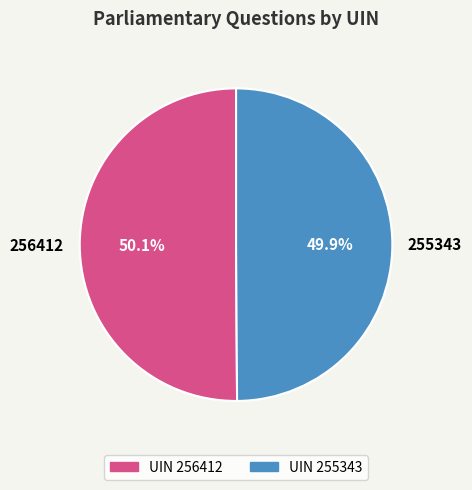

What is the ratio of the value at 256412 to the value at 255343?

1.0